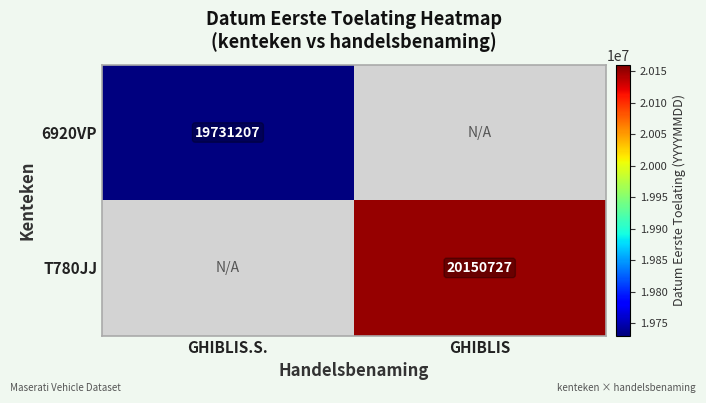

True or false: T780JJ has a value of 20150727 at GHIBLIS.

True